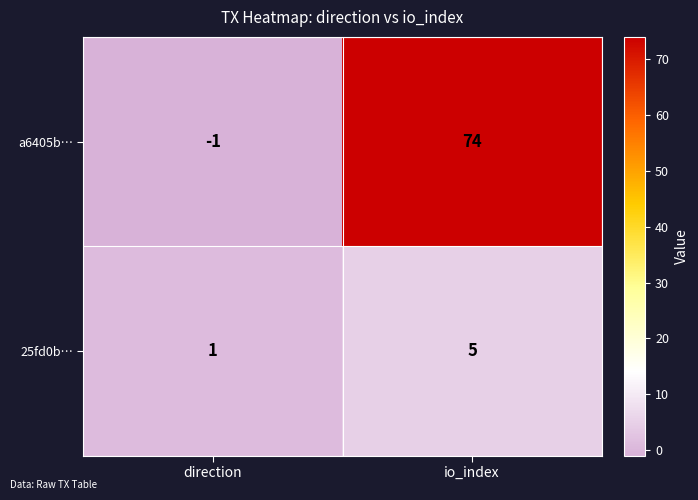

Which label corresponds to the largest value in the chart?

io_index